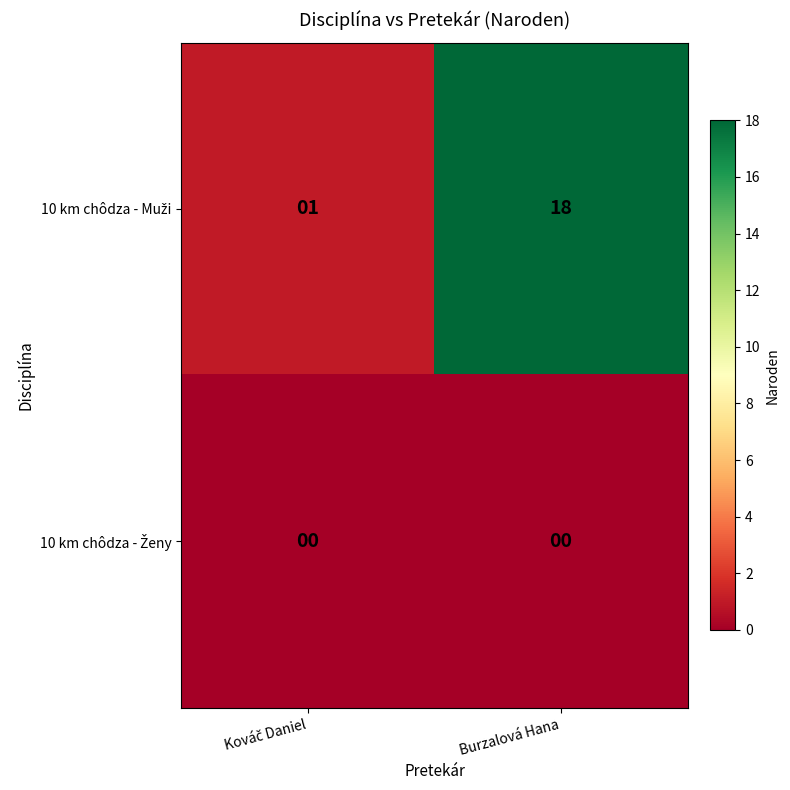

Count the number of data series in this chart.

2